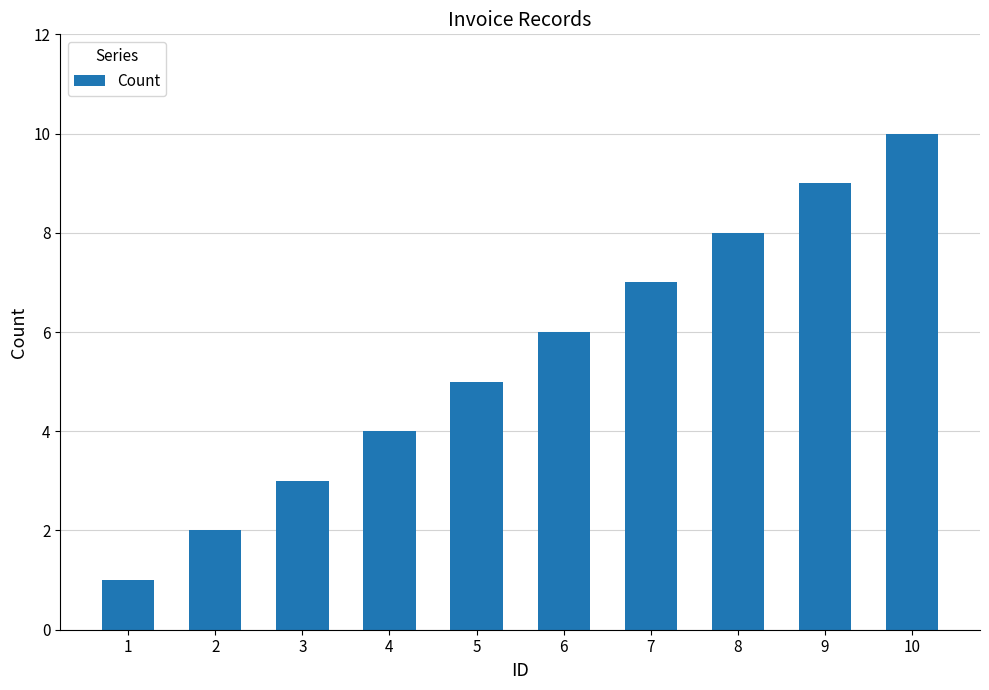

At which label is the value closest to 5?

5